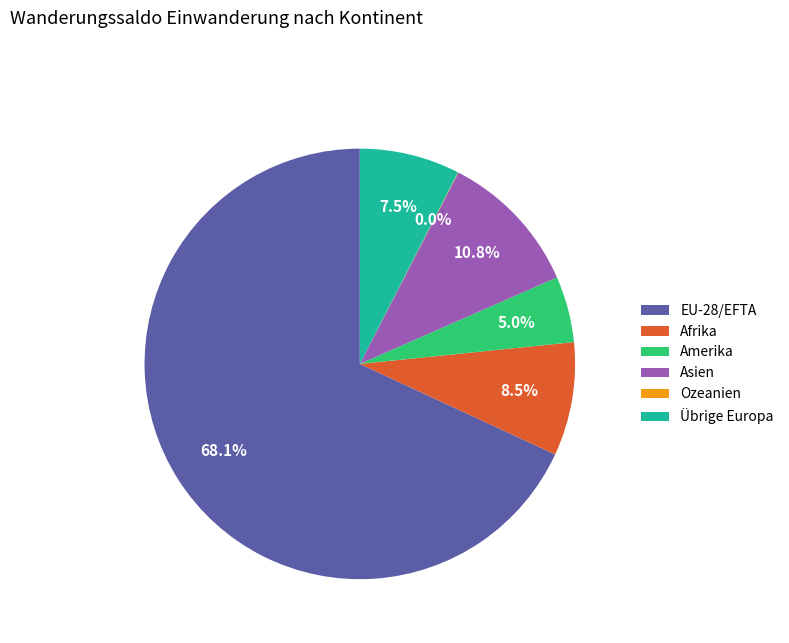

Do Afrika and EU-28/EFTA together represent more than half of the pie?

Yes